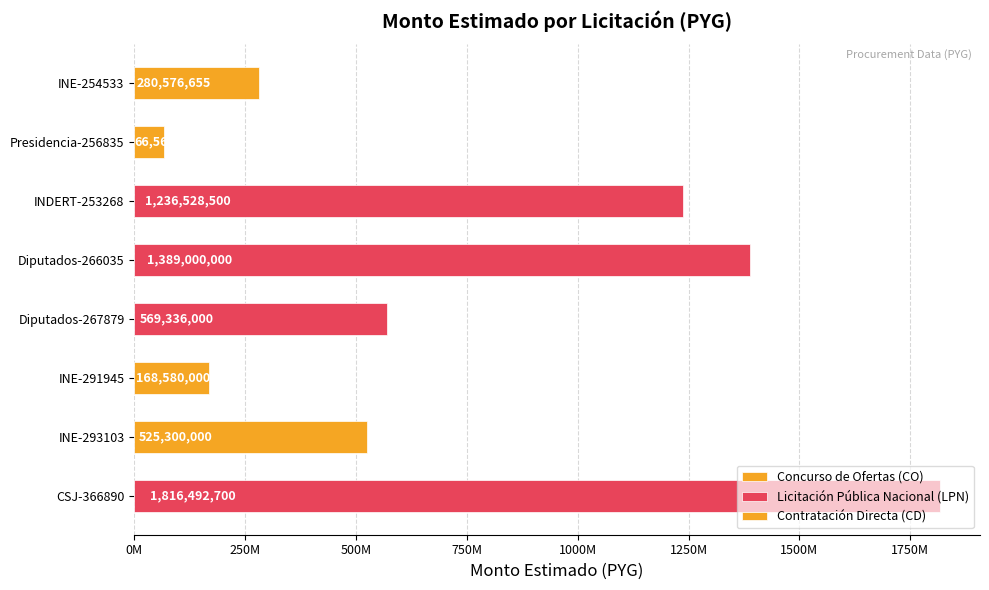

What is the ratio of the value at Diputados-266035 to the value at INE-254533?

5.0